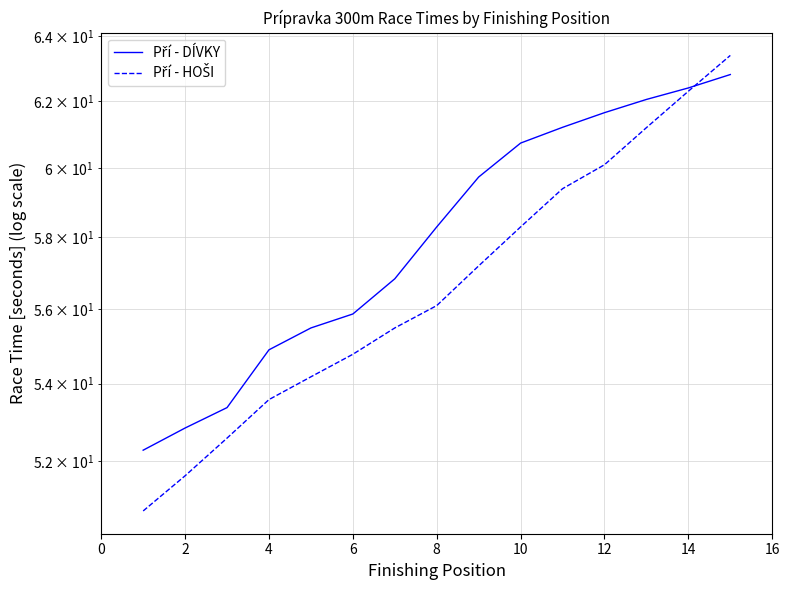

True or false: Pří - HOŠI has more than 2 points higher than both neighbors.

False